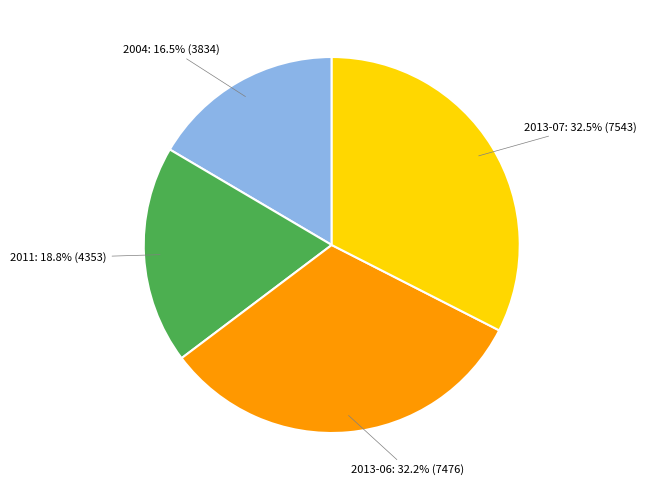

Does any single category account for the majority?

No